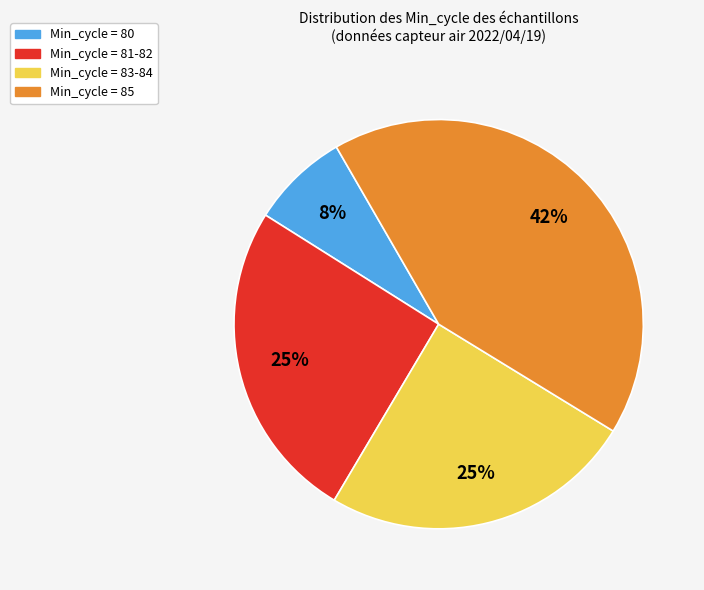

Is there a majority slice in this chart?

No